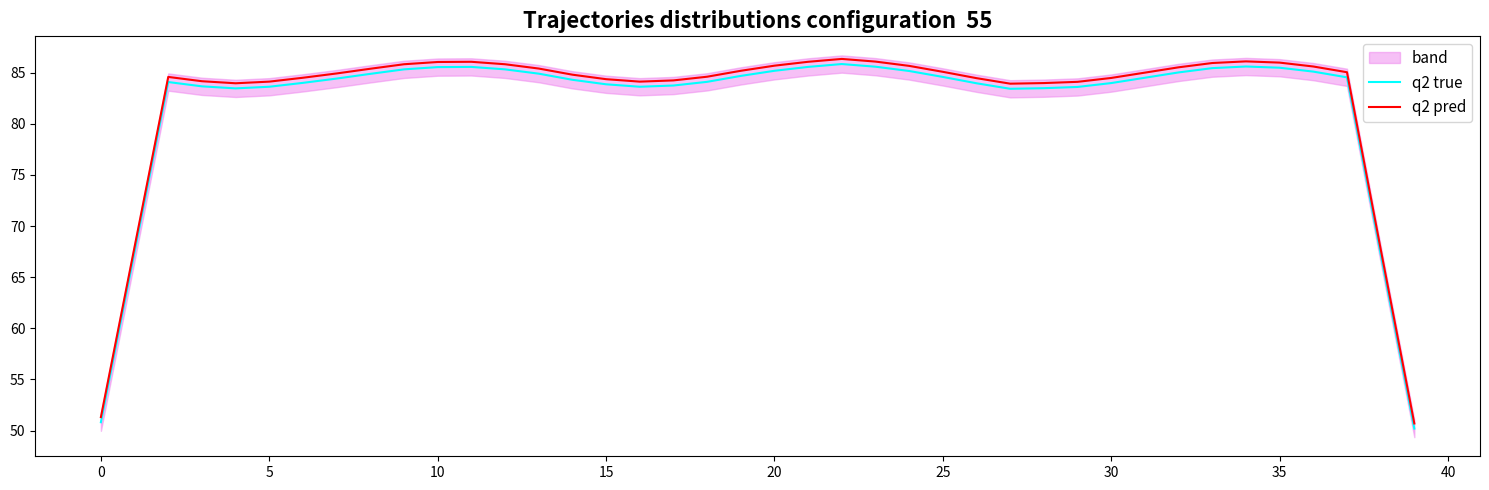

How many lines are shown in the chart?

2